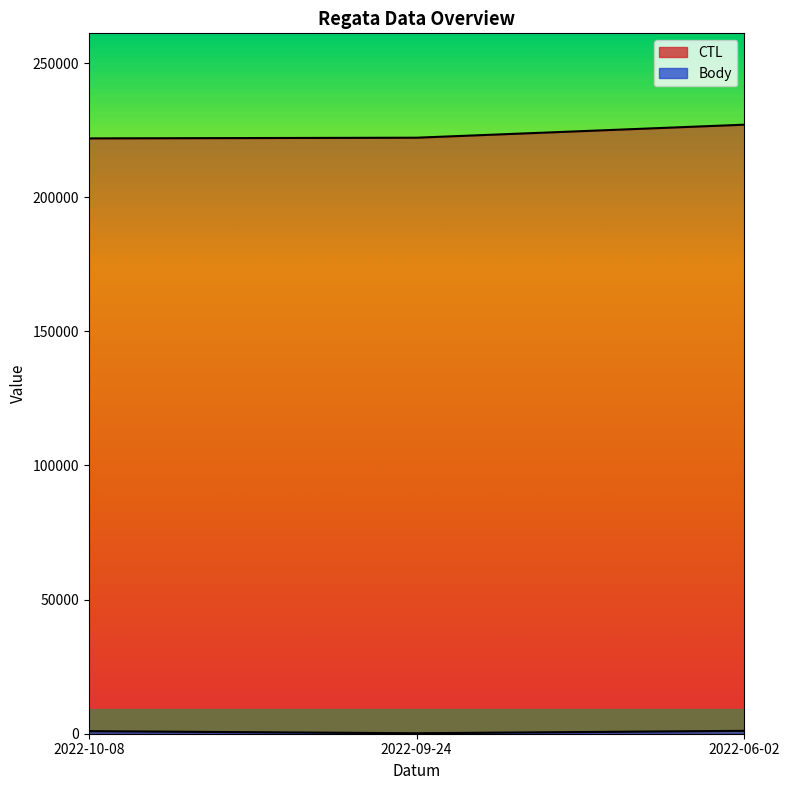

At which category is the sum across all series the highest?

2022-06-02